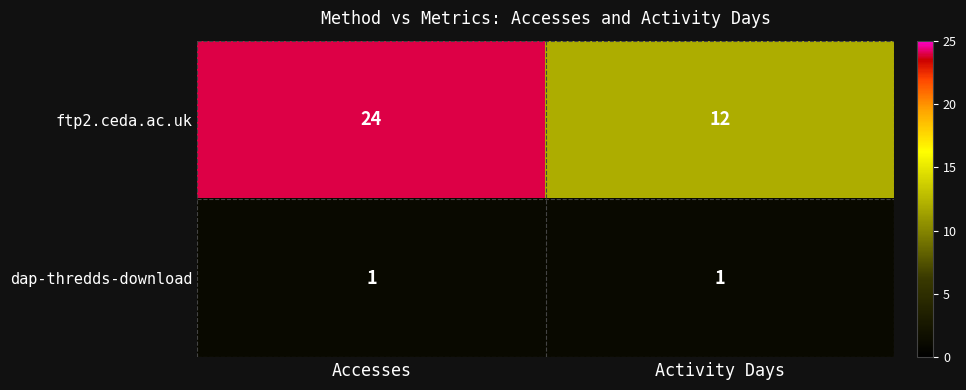

What is the difference between the maximum and minimum values in the ftp2.ceda.ac.uk series?

12